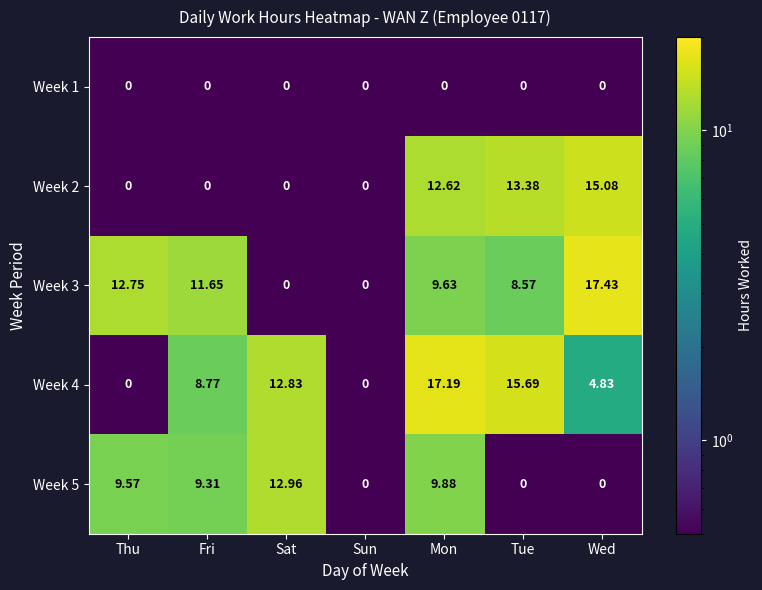

At which category is the sum across all series the highest?

Mon